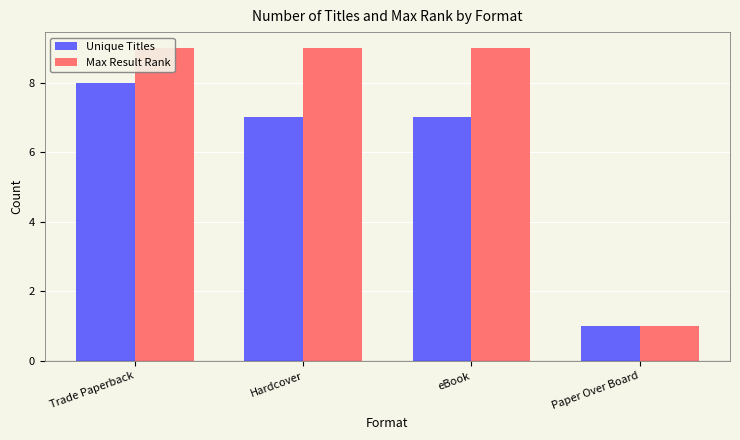

What is the approximate value of Max Result Rank at Hardcover?

9